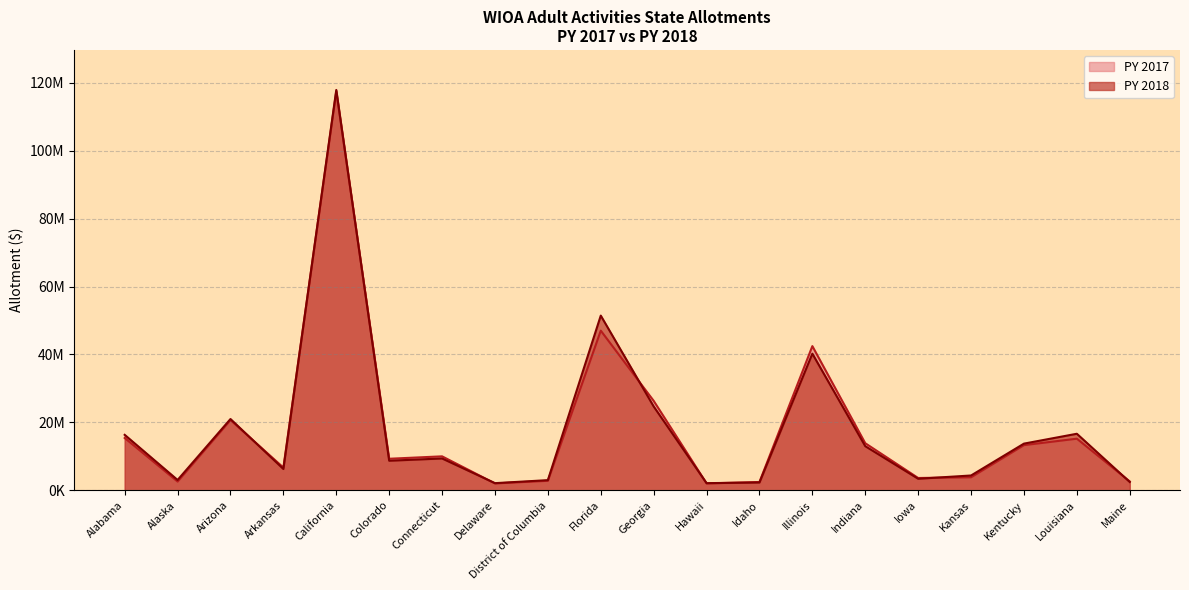

Reading left to right, transcribe all the data shown in this chart.

PY 2017: Alabama=15399354	Alaska=2571516	Arizona=20673071	Arkansas=6691689	California=117464601	Colorado=9286373	Connecticut=9998629	Delaware=2017831	District of Columbia=2797188	Florida=47011004	Georgia=26342217	Hawaii=2017831	Idaho=2448953	Illinois=42455721	Indiana=13857417	Iowa=3620871	Kansas=3832189	Kentucky=13297308	Louisiana=15196124	Maine=2609532
PY 2018: Alabama=16327908	Alaska=3040398	Arizona=20986794	Arkansas=6270928	California=117884993	Colorado=8702463	Connecticut=9369933	Delaware=2101059	District of Columbia=2986342	Florida=51443034	Georgia=24685866	Hawaii=2101059	Idaho=2294967	Illinois=40226996	Indiana=12986088	Iowa=3393197	Kansas=4357065	Kentucky=13740037	Louisiana=16647287	Maine=2445449